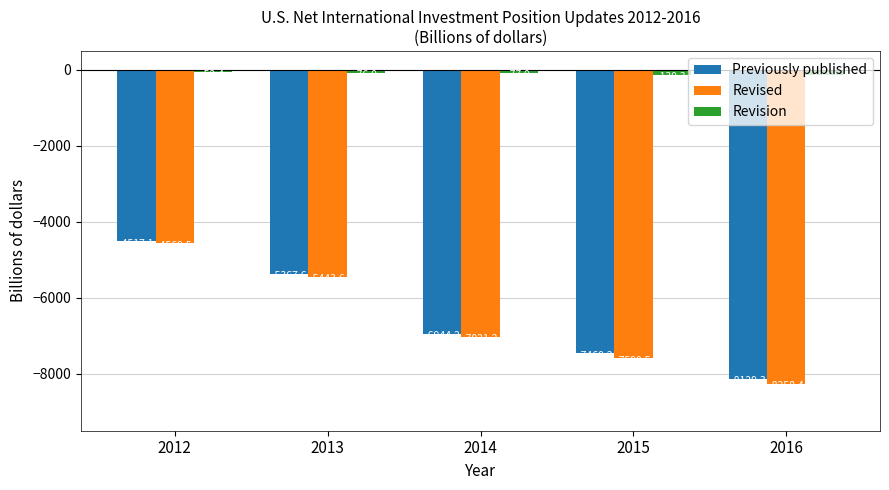

At which label does Revised reach its peak?

2012